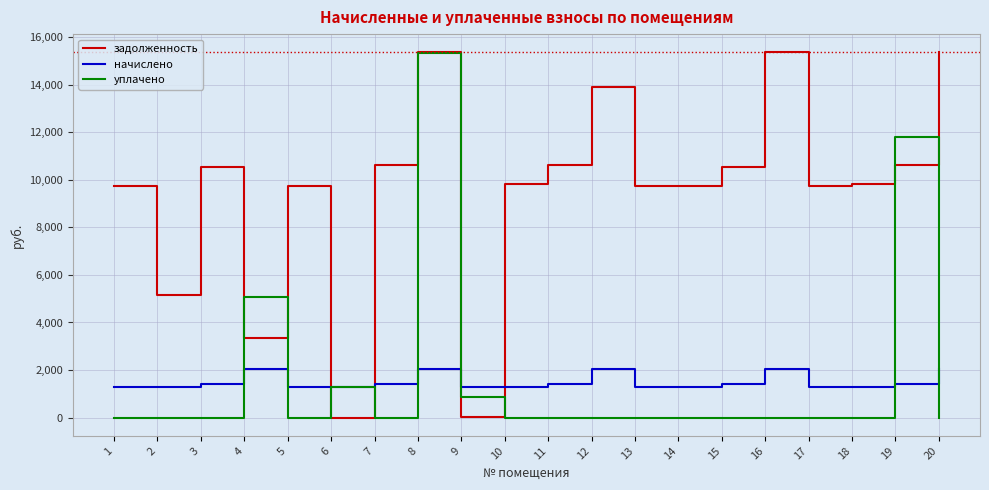

At 10, list the series in order from largest to smallest.

задолженность, начислено, уплачено